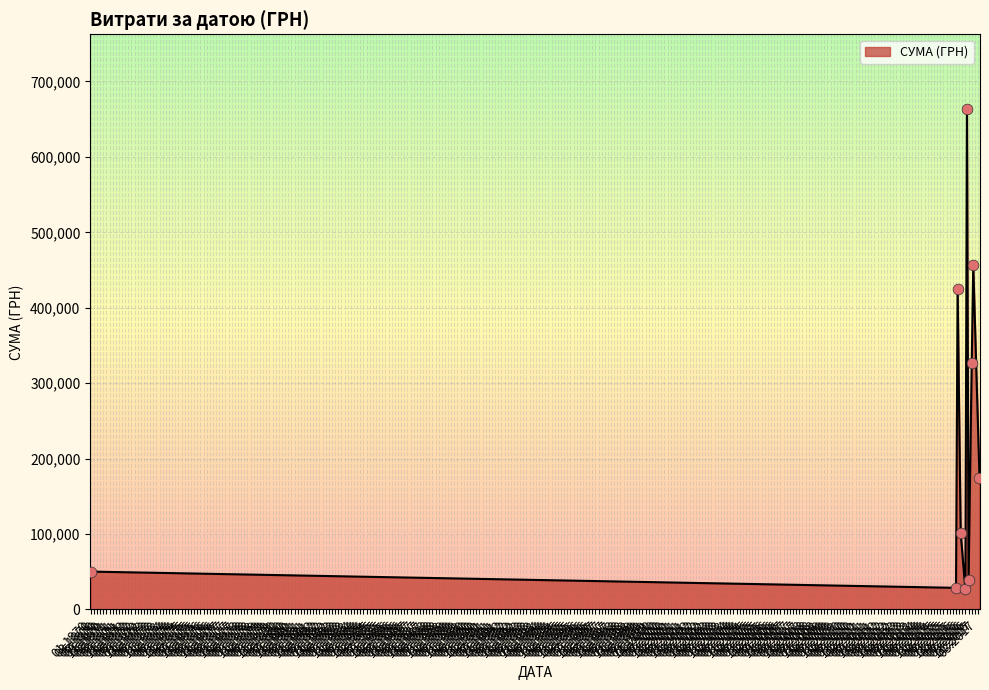

What is the difference between the maximum and minimum values?

636538.2